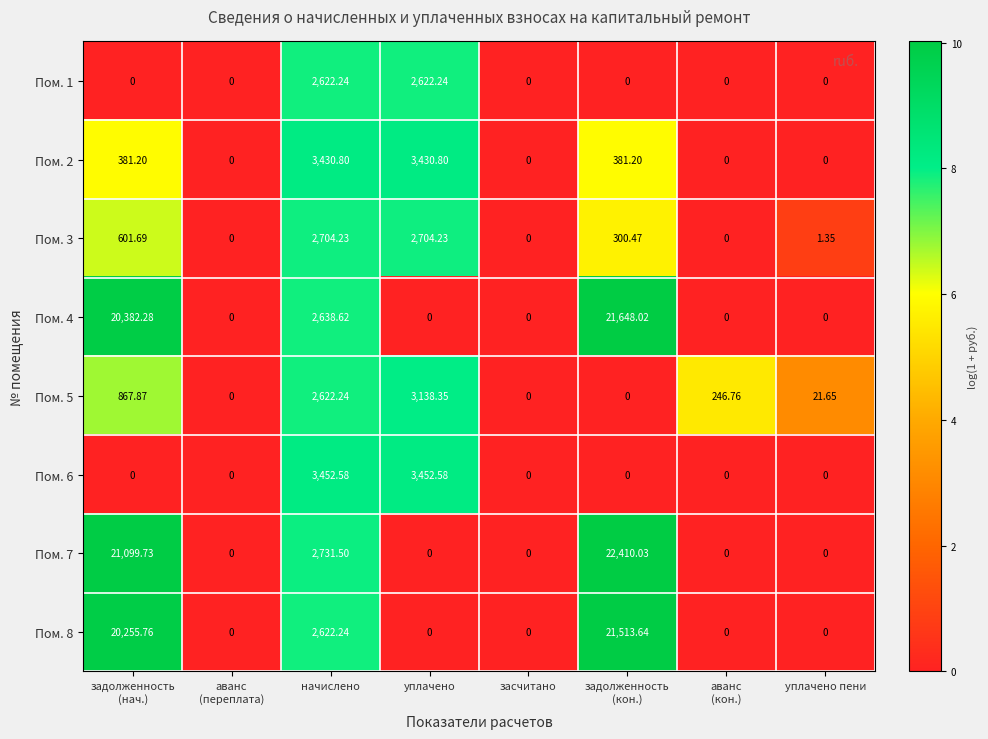

How many values in Пом. 4 are above zero?

3